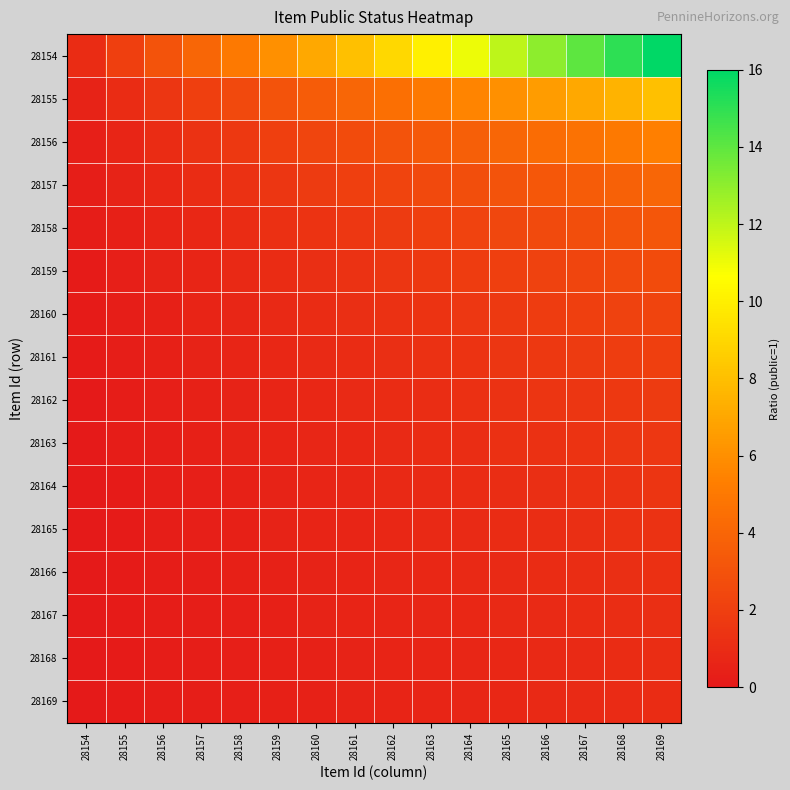

Which series has the largest total across all categories?

28154